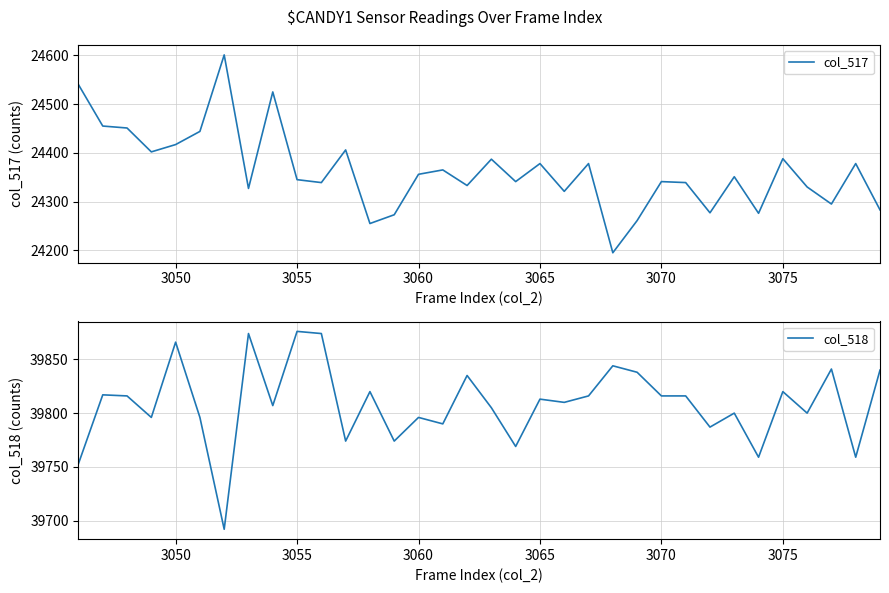

The col_517 series shows 24356 at 3060. True or false?

True